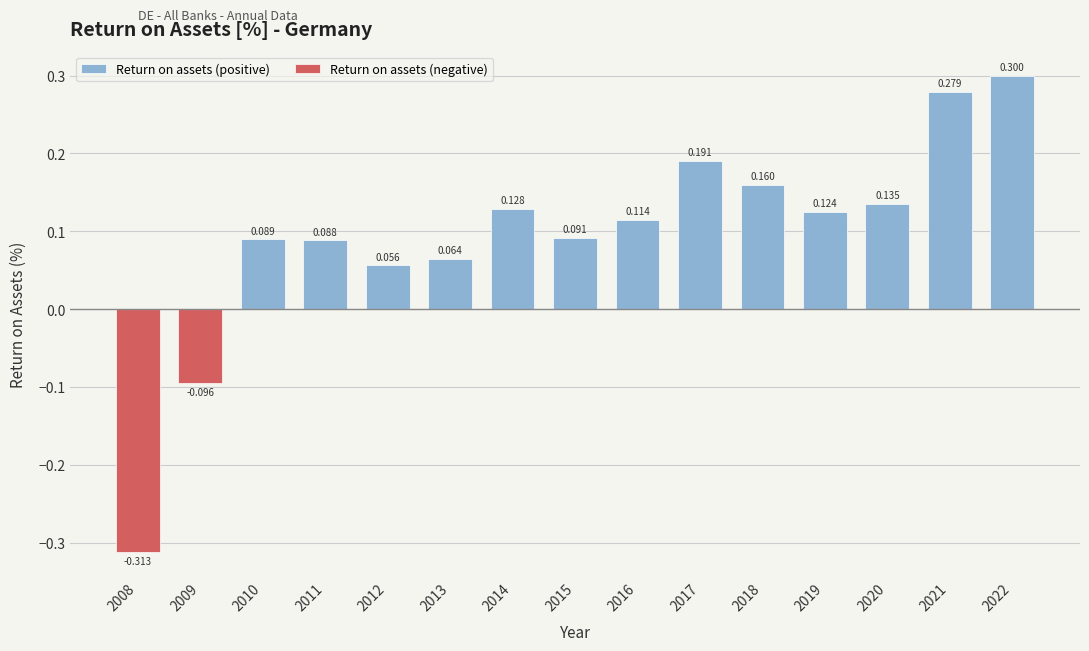

At which label is Return on assets (positive) closest to 0?

2008